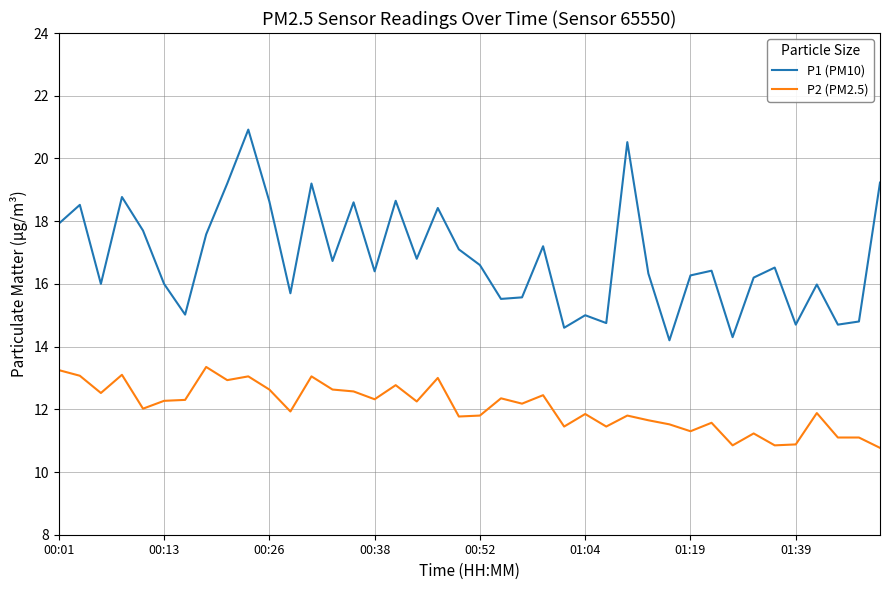

What is the greatest value displayed?

20.9